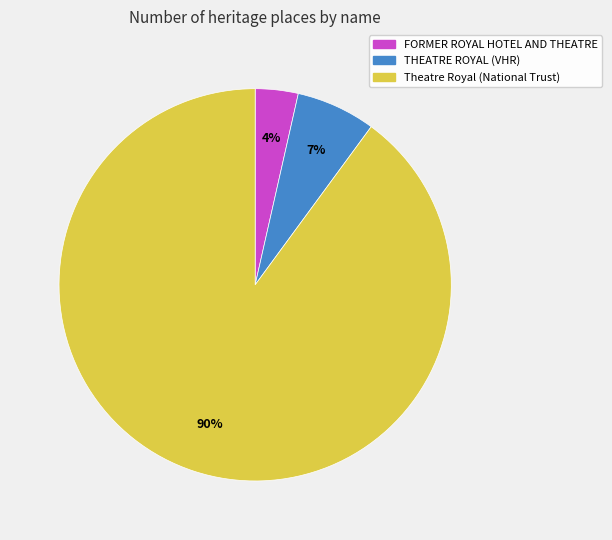

Combined, do THEATRE ROYAL and FORMER ROYAL HOTEL AND THEATRE account for over 50%?

No